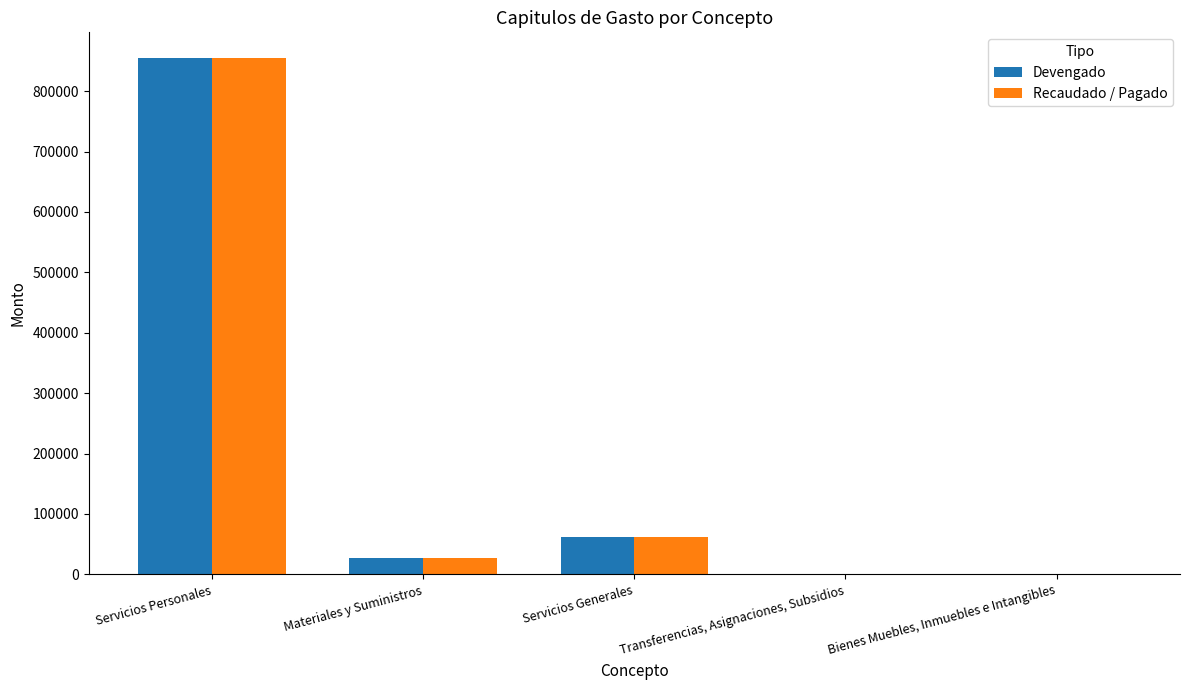

What is the sum of the Devengado values at Servicios Personales and Servicios Generales?

916868.1